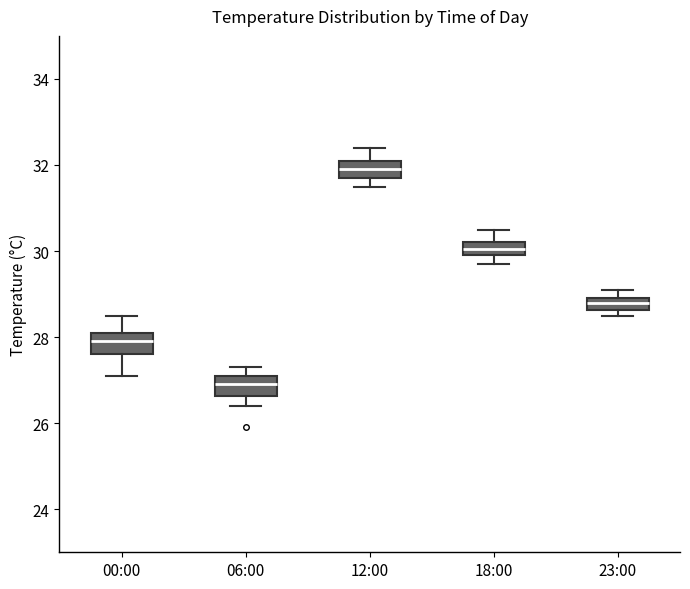

Which box has the lowest median line?

06:00